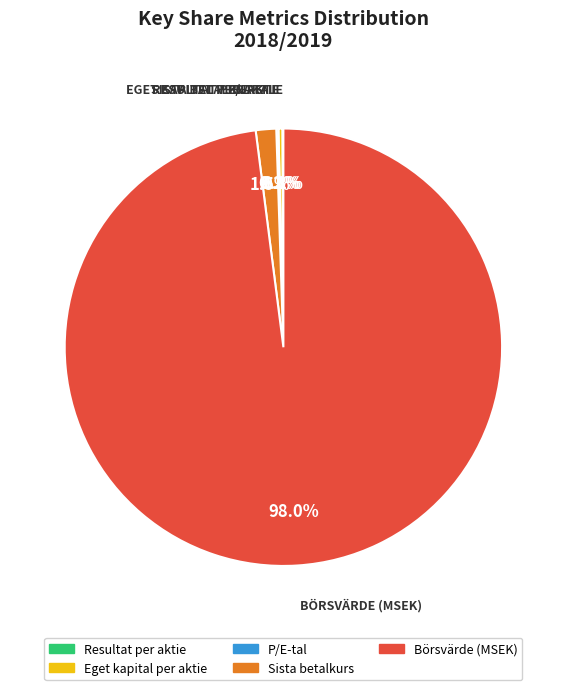

What portion of the pie excludes Eget kapital per aktie?

99.7%